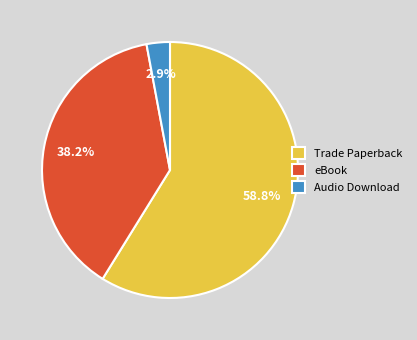

What portion of the pie excludes Audio Download?

97.1%